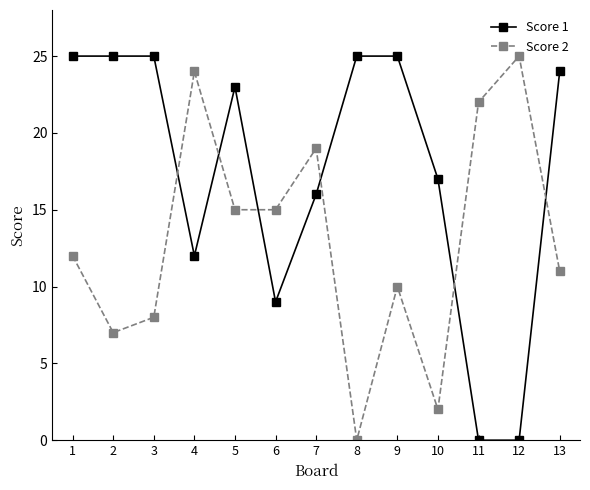

Is it true that Score 2 equals 2 at 10?

True